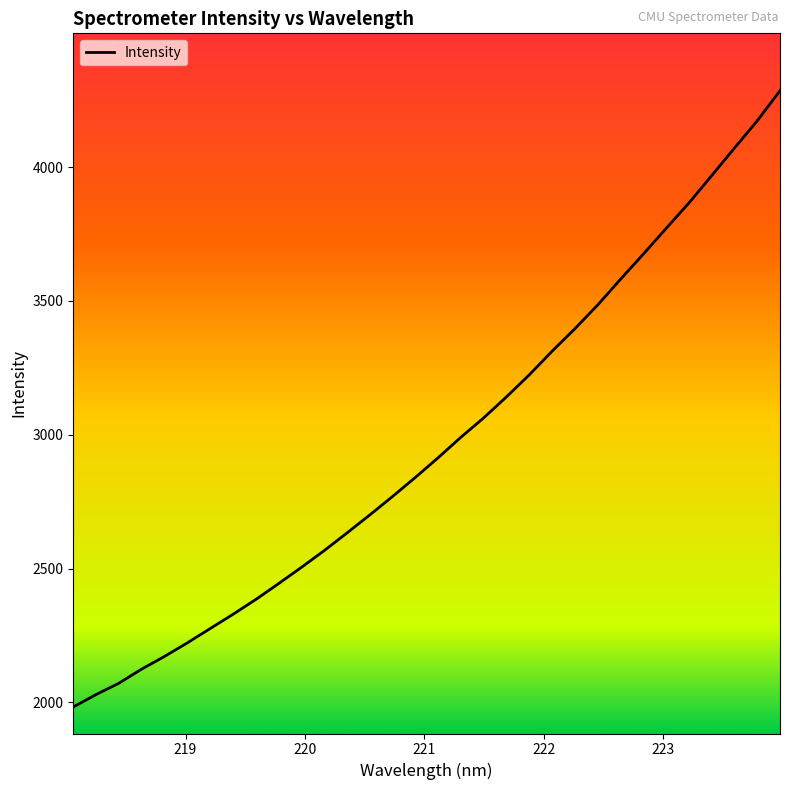

What is the difference between the maximum and minimum values?

2302.2